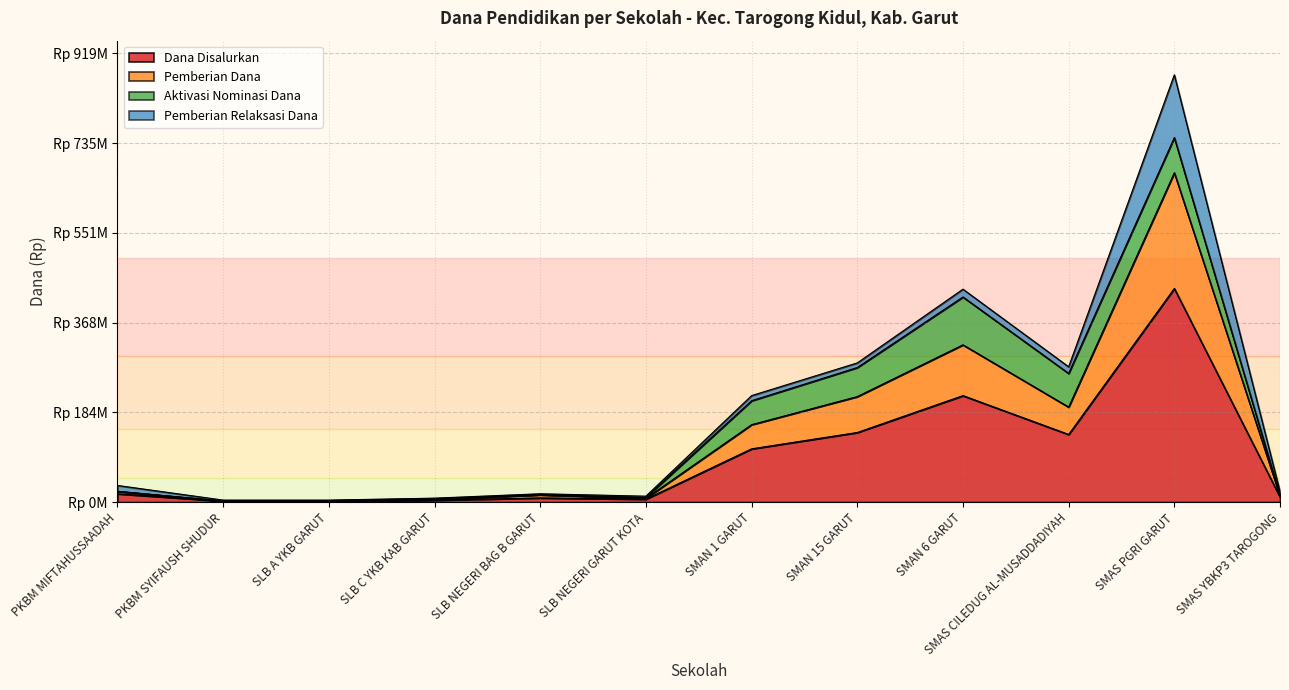

What are all the series names shown in the legend?

Dana Disalurkan, Pemberian Dana, Aktivasi Nominasi Dana, Pemberian Relaksasi Dana